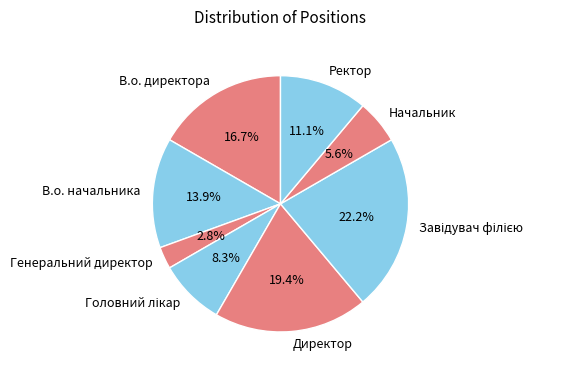

How much of the chart is everything except Директор?

80.6%